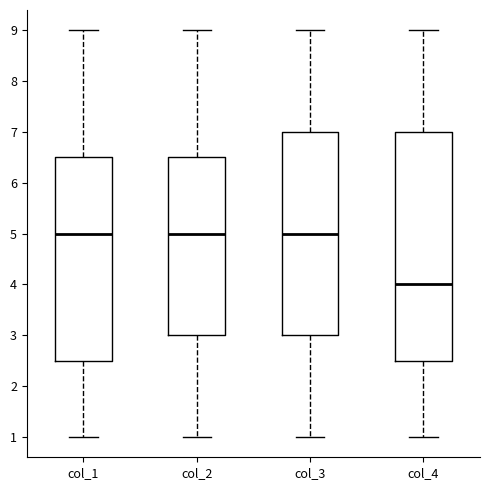

Which box's median line is the lowest?

col_4